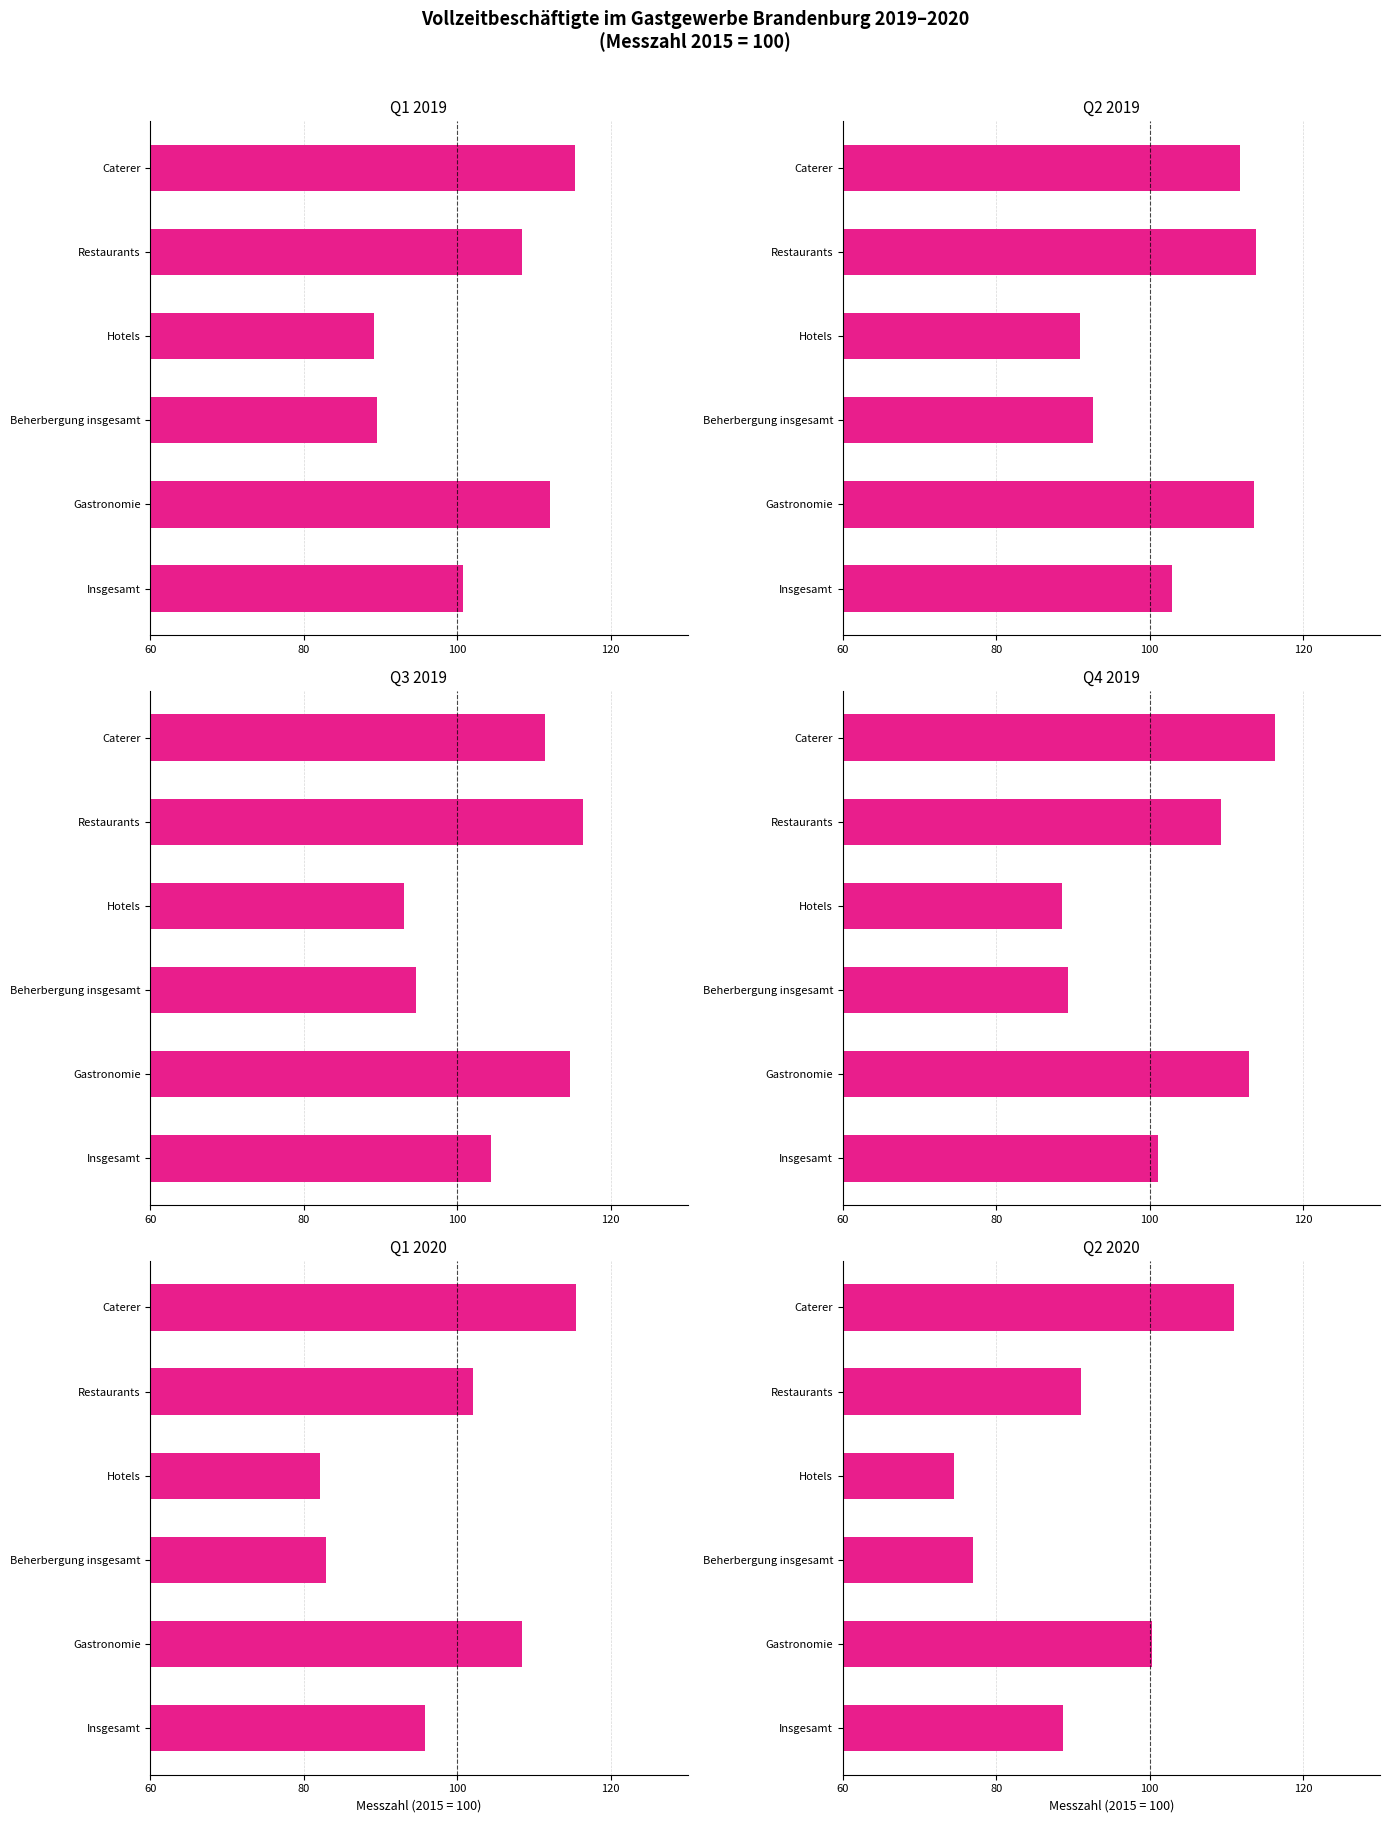

Reading left to right, list all the values displayed in this chart.

Q1 2019: 100.7	112.1	89.5	89.2	108.5	115.4
Q2 2019: 102.9	113.6	92.6	90.9	113.8	111.8
Q3 2019: 104.4	114.7	94.6	93.1	116.4	111.4
Q4 2019: 101.1	112.9	89.3	88.6	109.3	116.3
Q1 2020: 95.8	108.5	82.9	82.1	102.0	115.5
Q2 2020: 88.7	100.3	77.0	74.5	91.1	111.0